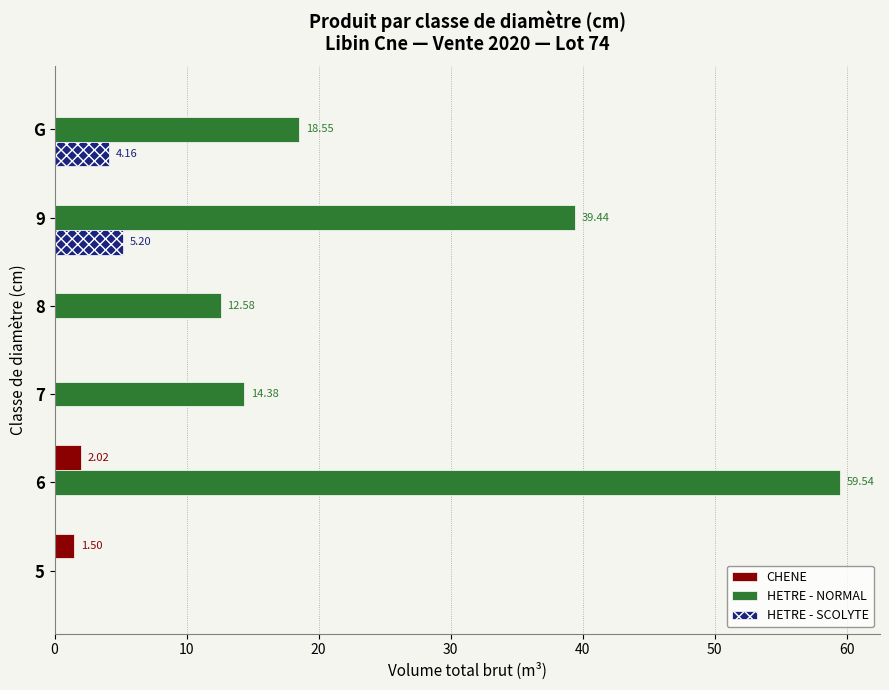

What is the sum of all HETRE - NORMAL values?

144.5